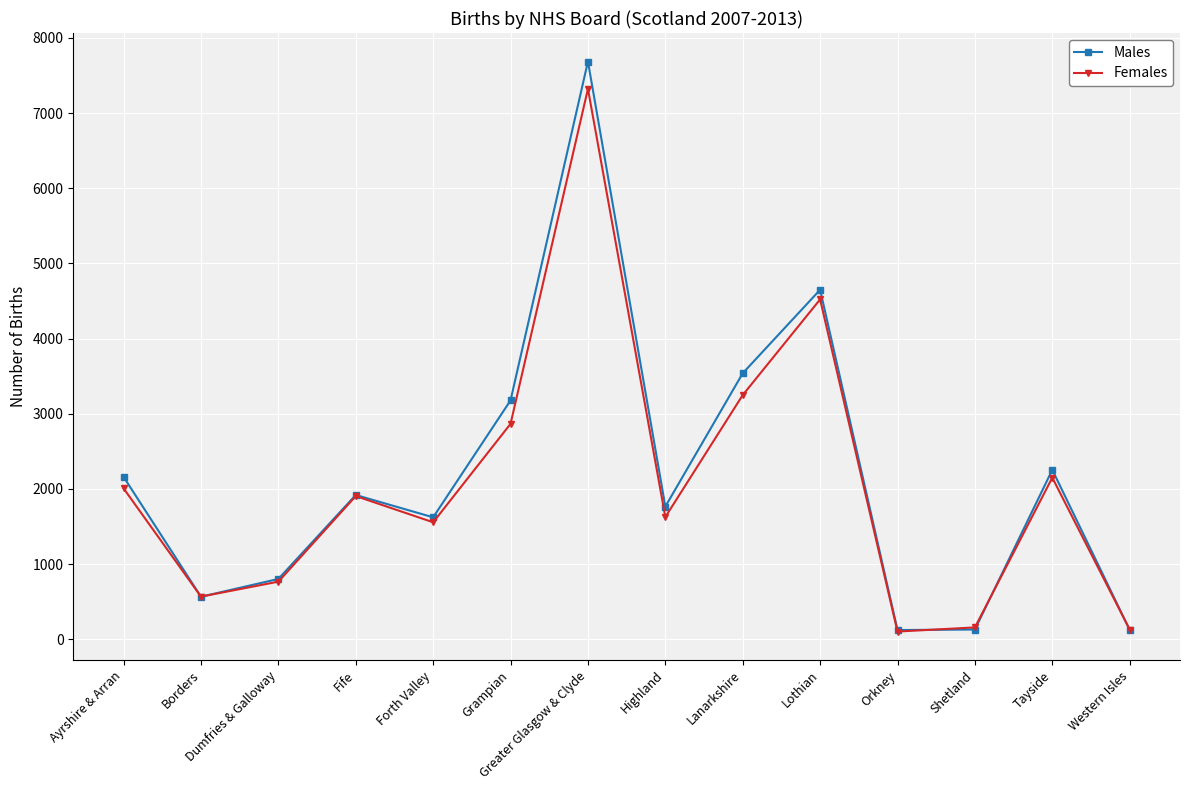

In Males, how many points are lower than both neighbors (excluding endpoints)?

4